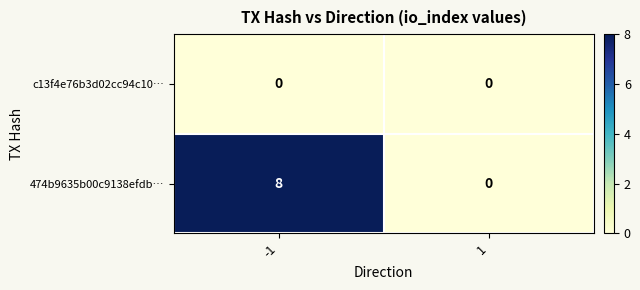

Between -1 and 1, which series saw the biggest shift?

474b9635b00c9138efdb…